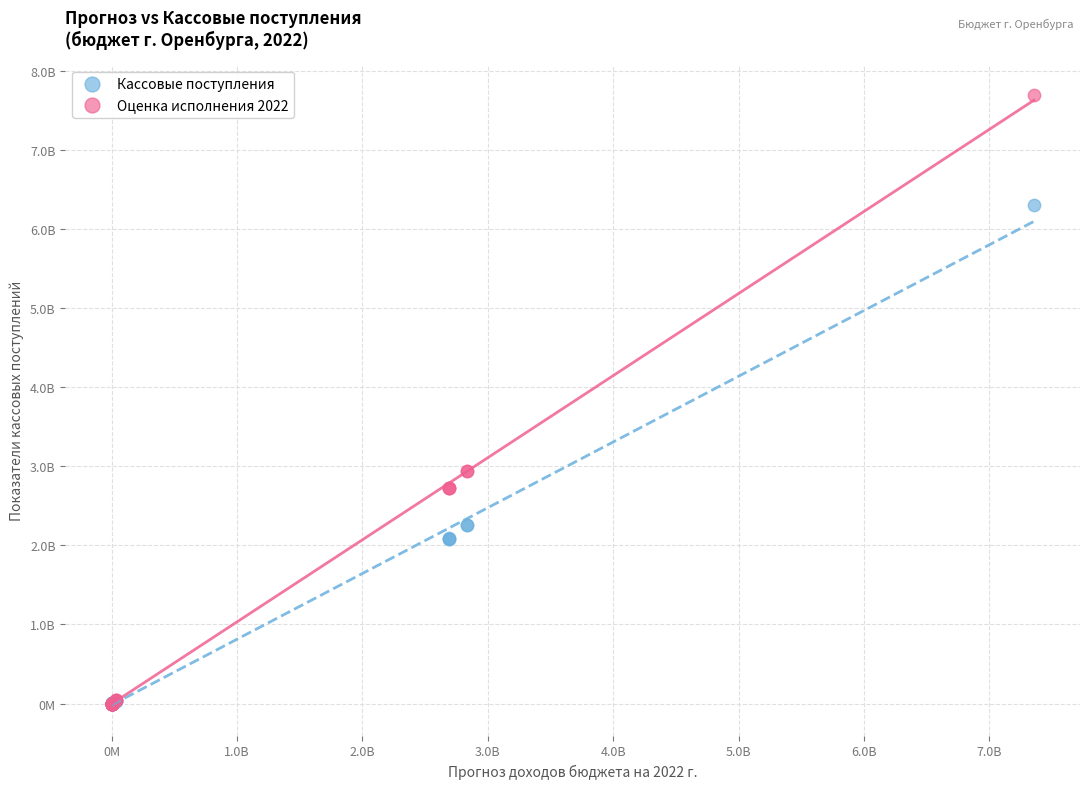

What are all the series names shown in the legend?

Кассовые поступления, Оценка исполнения 2022